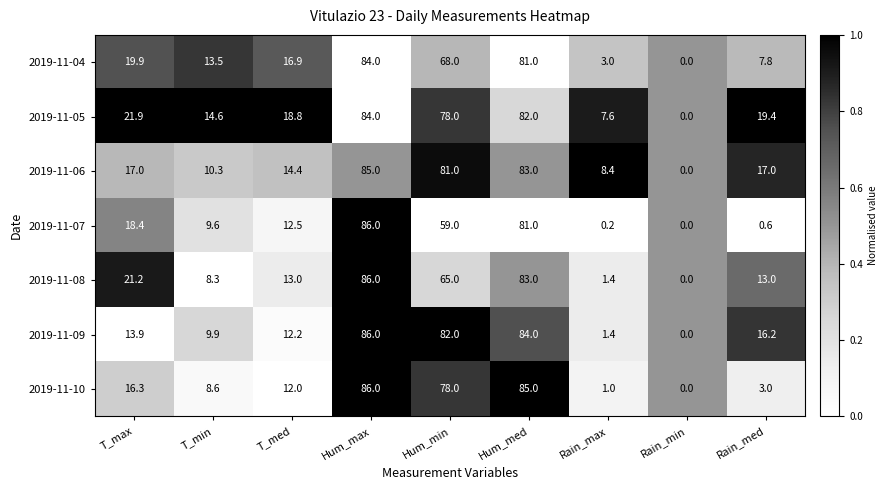

List the labels in order of 2019-11-04 value, largest first.

Hum_max, Hum_med, Hum_min, T_max, T_med, T_min, Rain_med, Rain_max, Rain_min